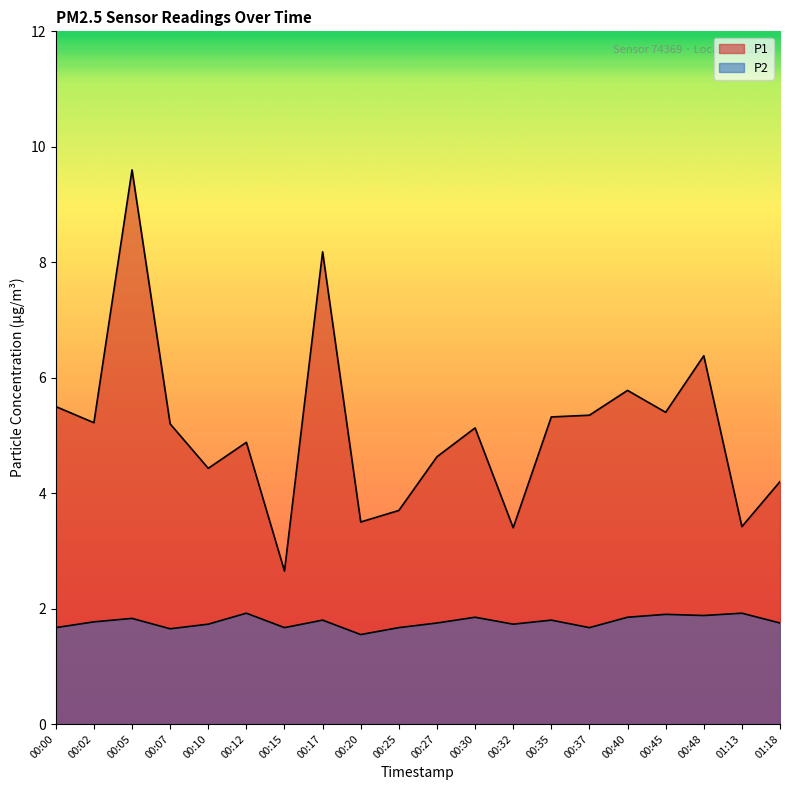

At which label does P1 reach its minimum?

00:15